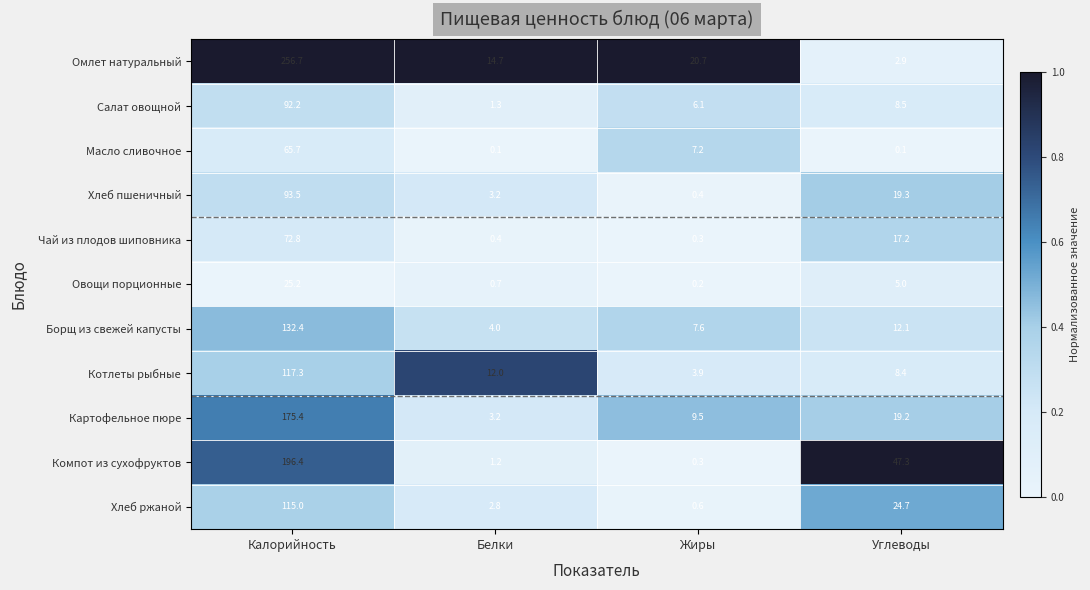

Rank the categories by Чай из плодов шиповника value from lowest to highest.

Жиры, Белки, Углеводы, Калорийность